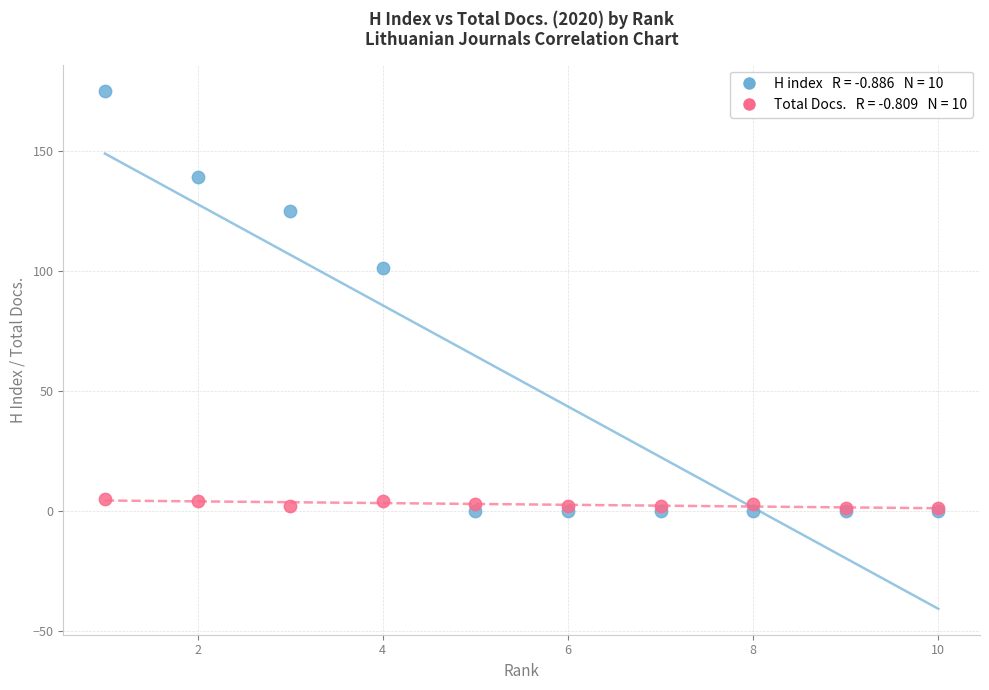

Across all series, what Y value is closest to 87?

101